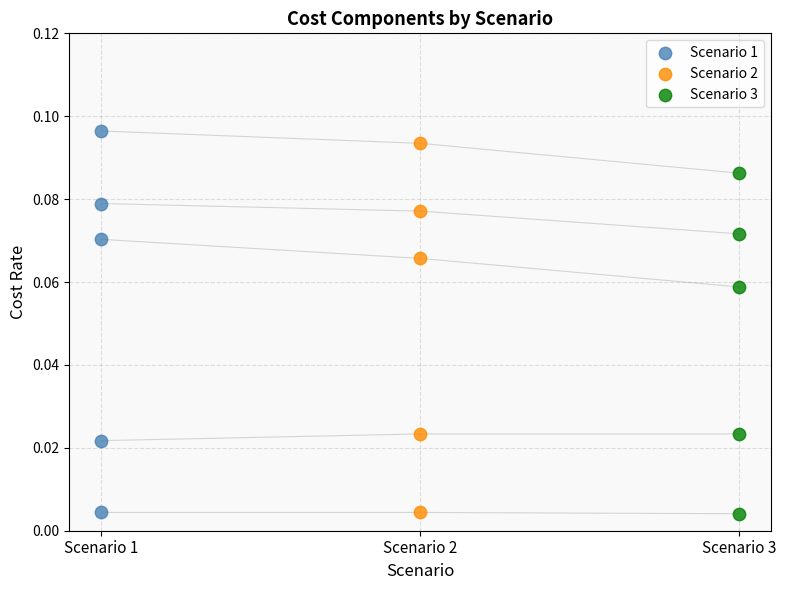

Which series has the widest spread of Y values?

Scenario 1